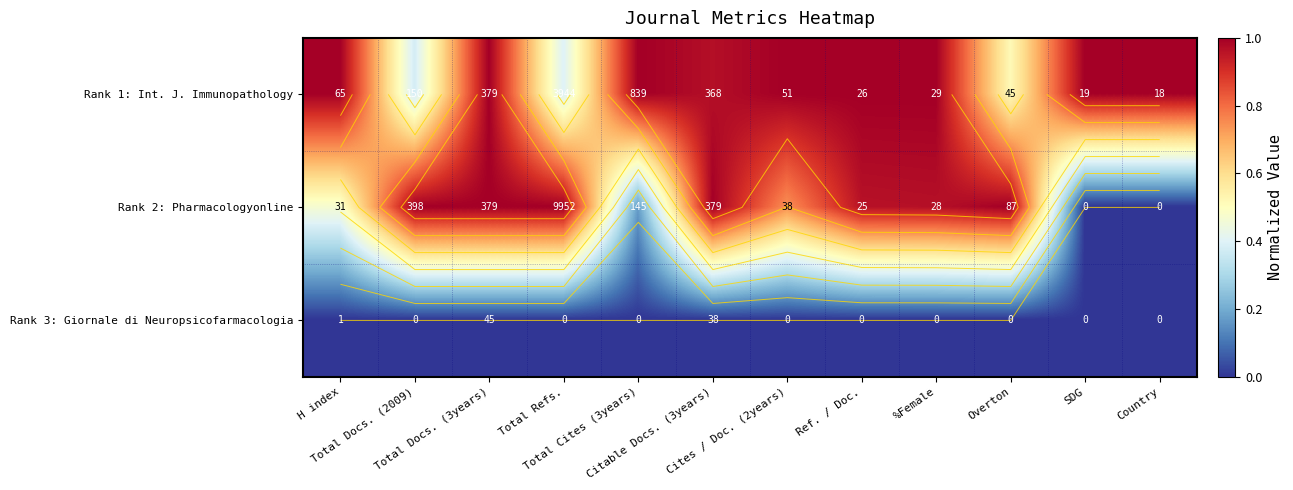

What is the difference between the maximum and second lowest values in the Rank 2: Pharmacologyonline series?

1.0